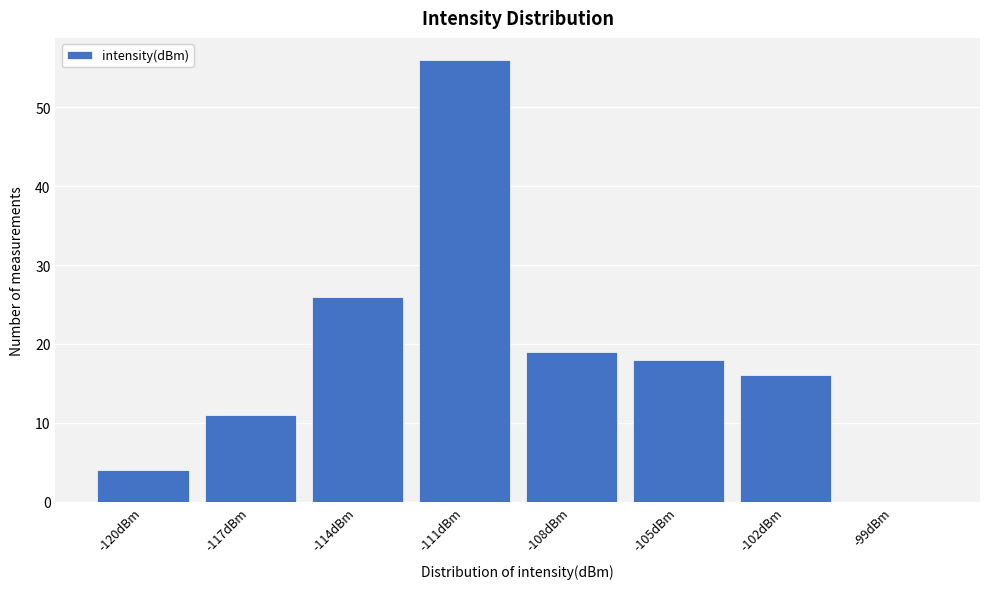

Reading left to right, transcribe all the data shown in this chart.

-120dBm=4	-117dBm=11	-114dBm=26	-111dBm=56	-108dBm=19	-105dBm=18	-102dBm=16	-99dBm=0